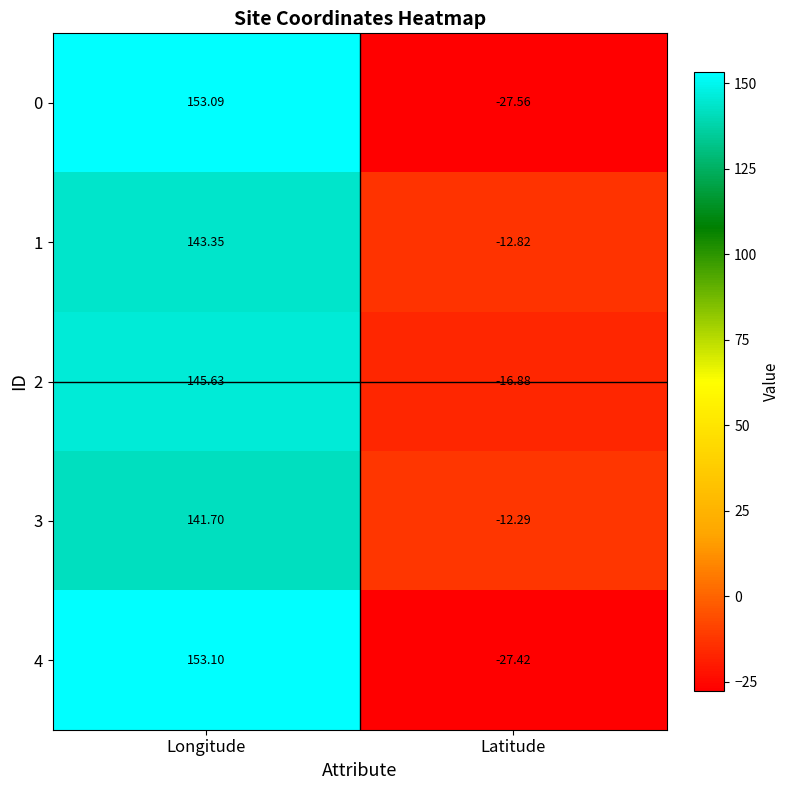

At which label does 2 first exceed 145?

Longitude